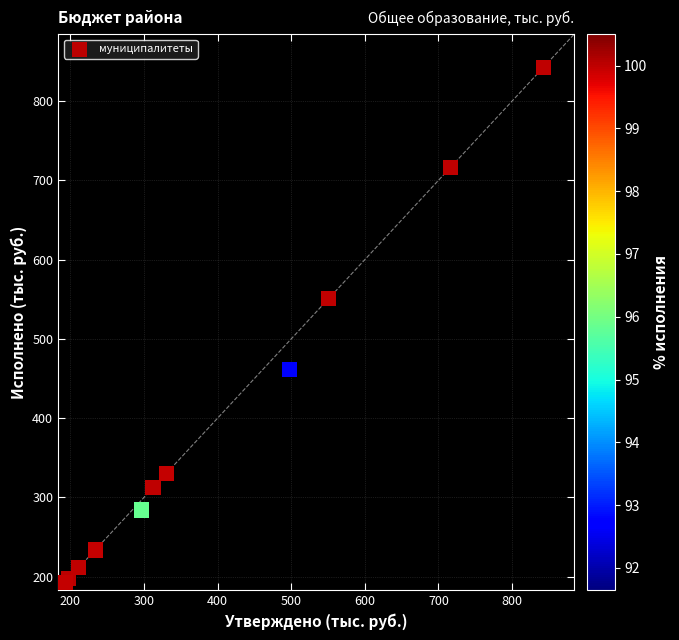

What Y value in the scatter plot is closest to 517?

550.7